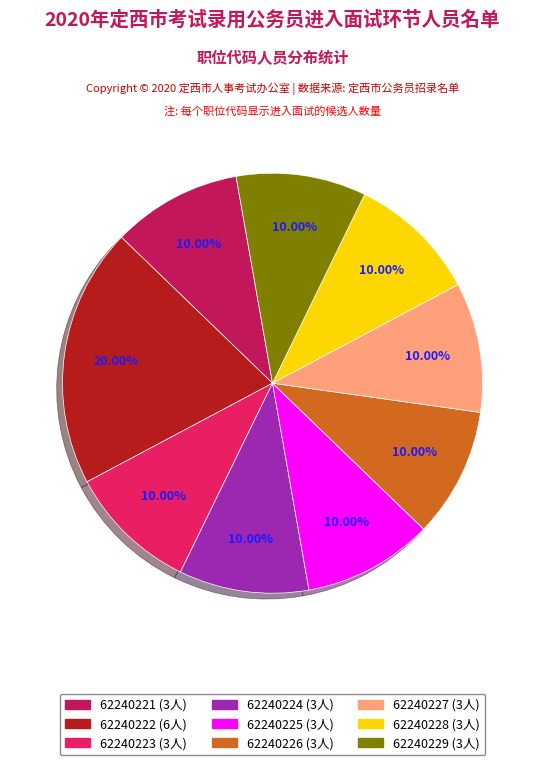

Count the number of slices in the pie.

9